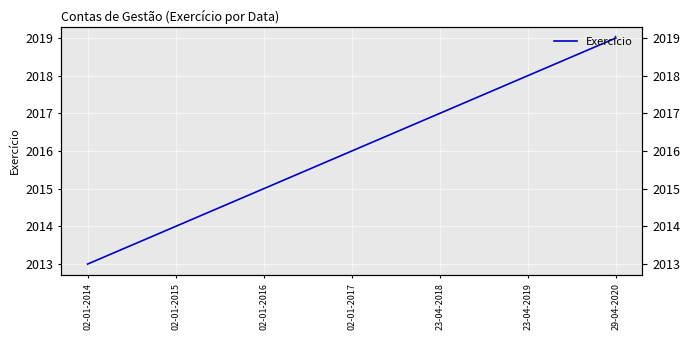

Reading left to right, transcribe all the data shown in this chart.

02-01-2014=2013	02-01-2015=2014	02-01-2016=2015	02-01-2017=2016	23-04-2018=2017	23-04-2019=2018	29-04-2020=2019